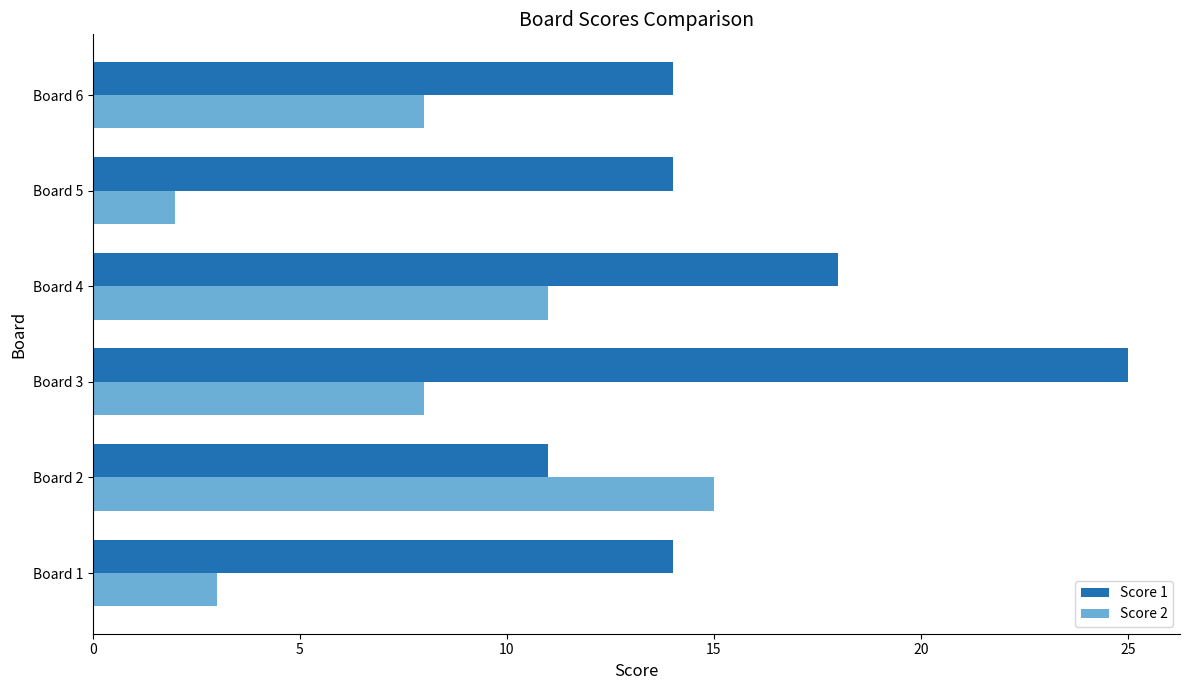

What is the difference between the maximum and minimum values in the Score 1 series?

14